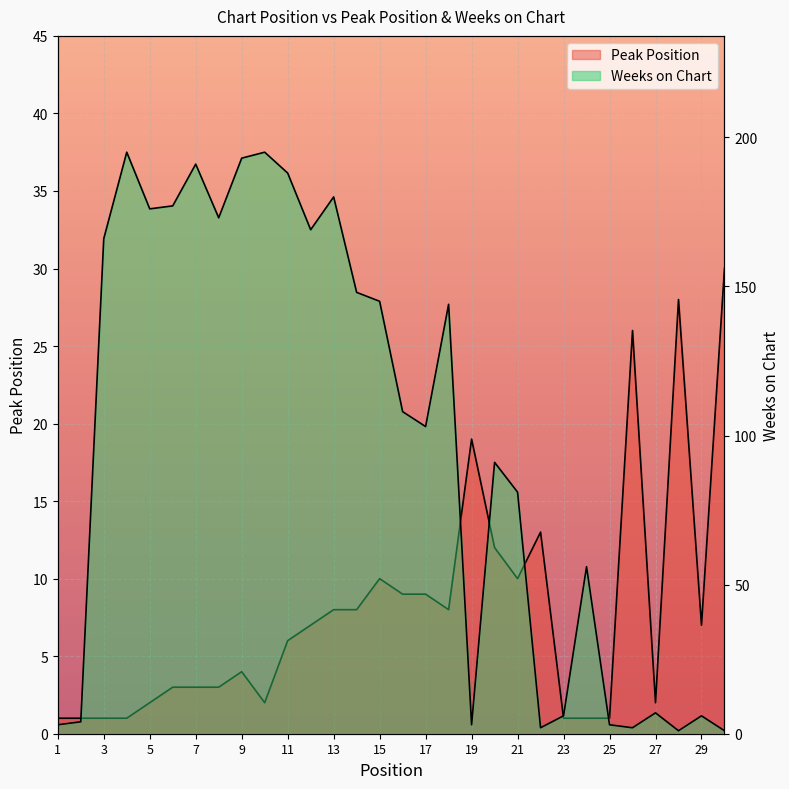

What is the value of the Peak Position point at the 8th from the left?

3